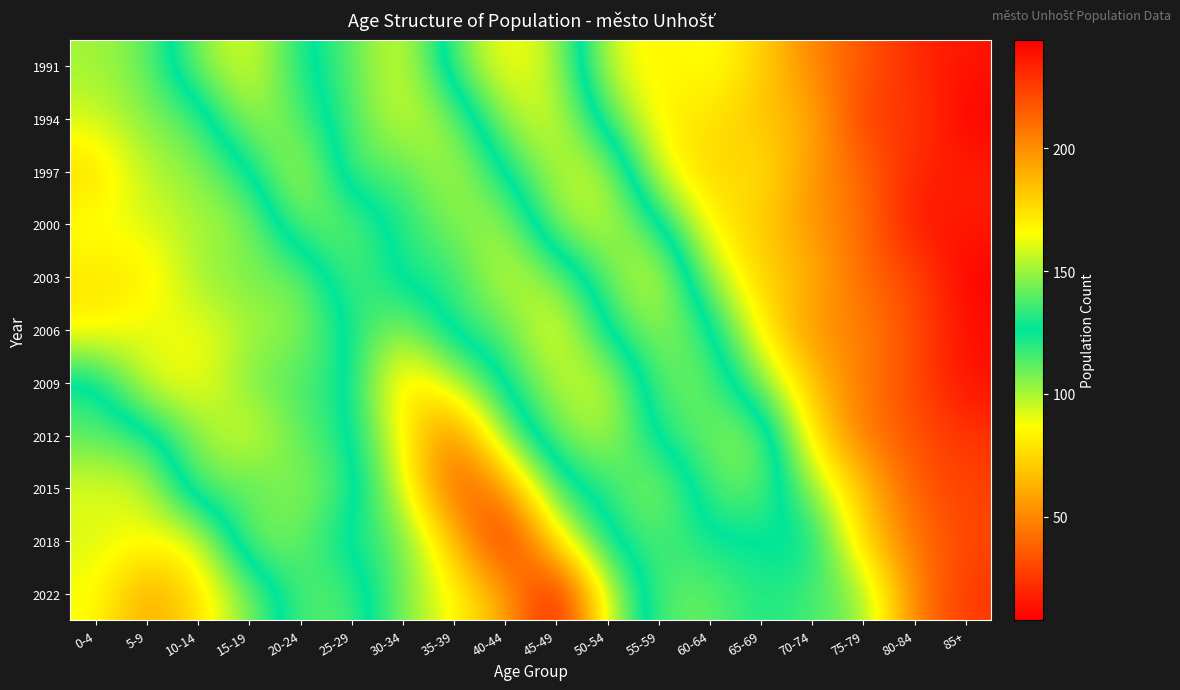

What is the smallest value displayed?

8